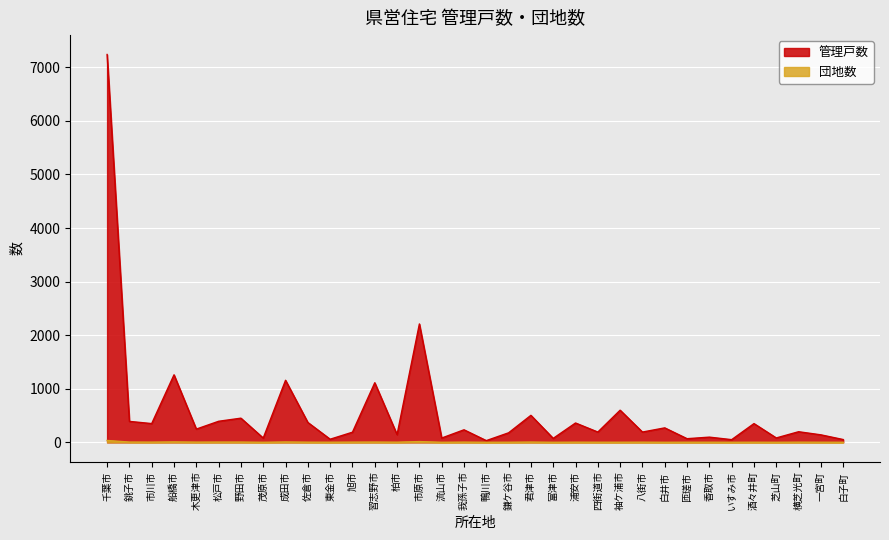

Where is the first local maximum for 管理戸数?

船橋市